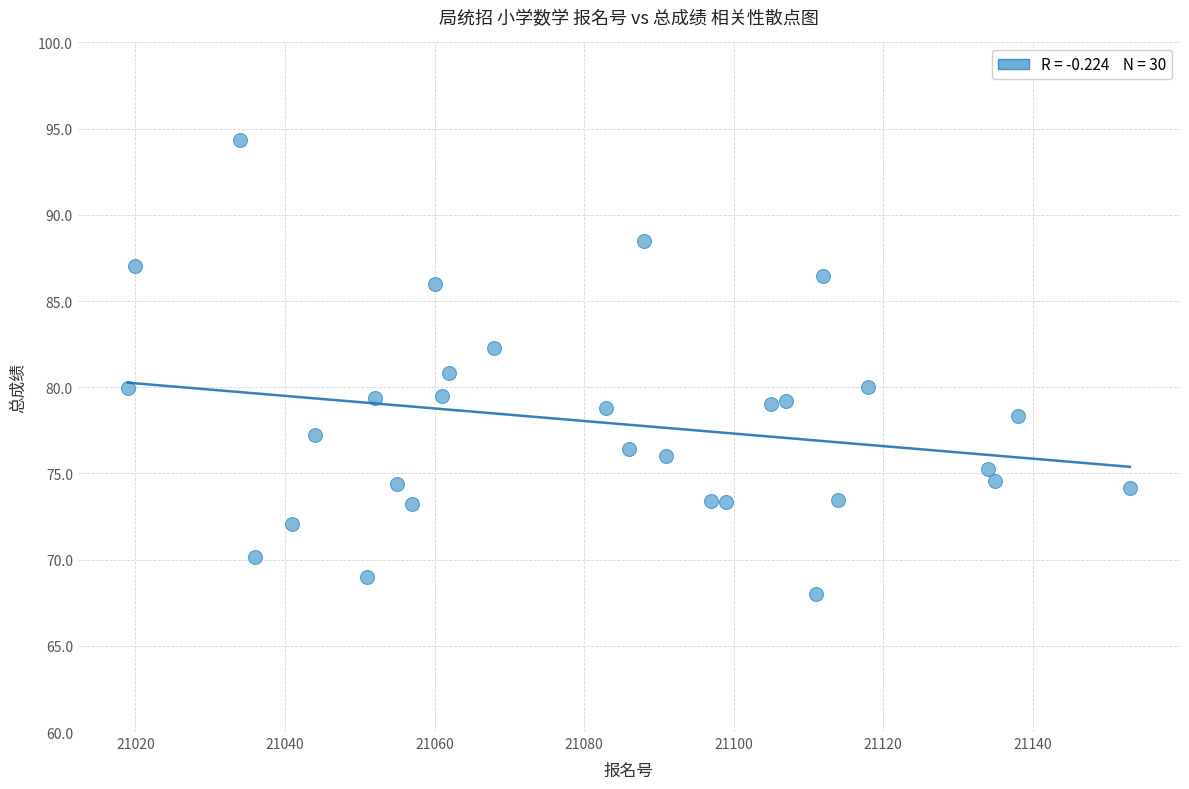

What is the range of Y values (max minus min)?

26.3